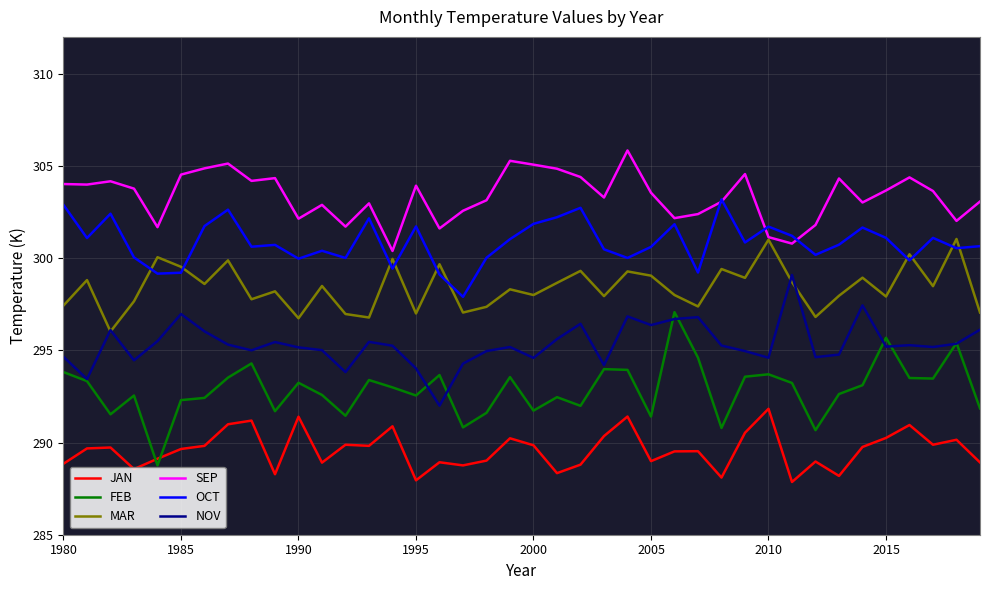

How many lines are shown in the chart?

6